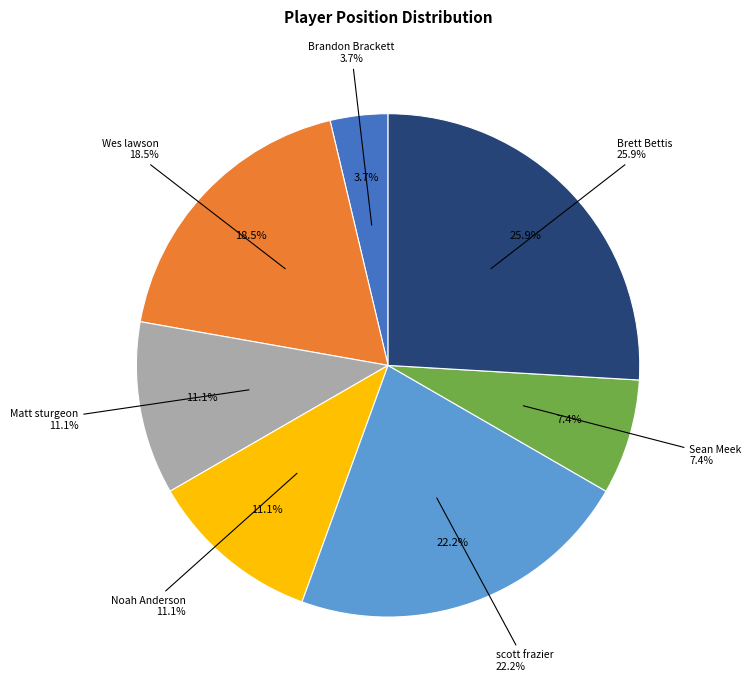

Is it true that Brandon Brackett is 4% of the pie?

True